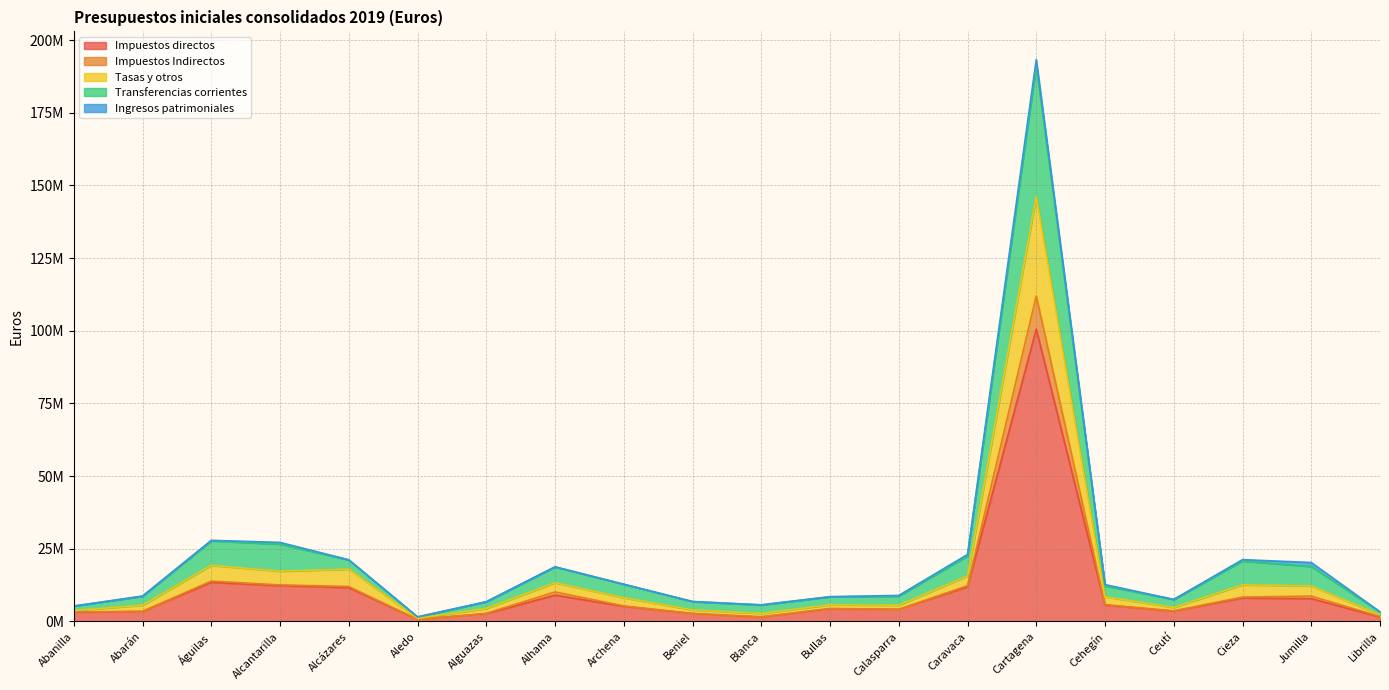

Between Abarán and Alcantarilla, which is larger?

Alcantarilla